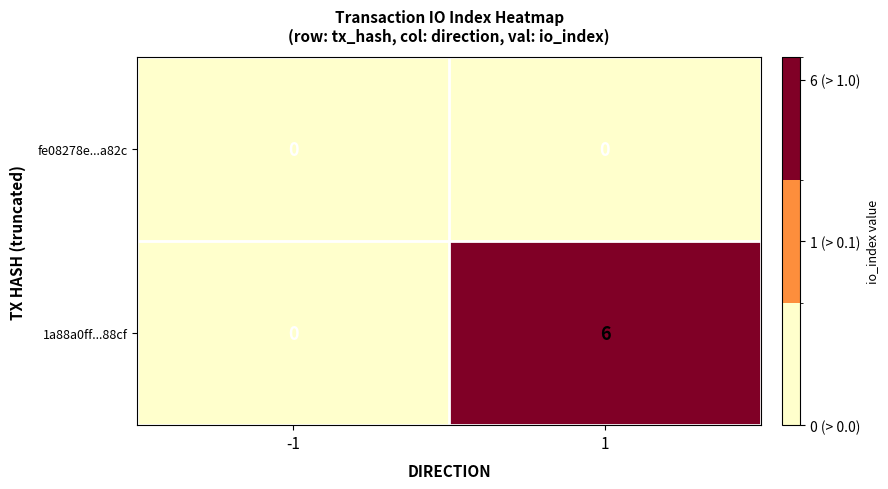

Is it true that fe08278e...a82c equals 0 at 1?

True